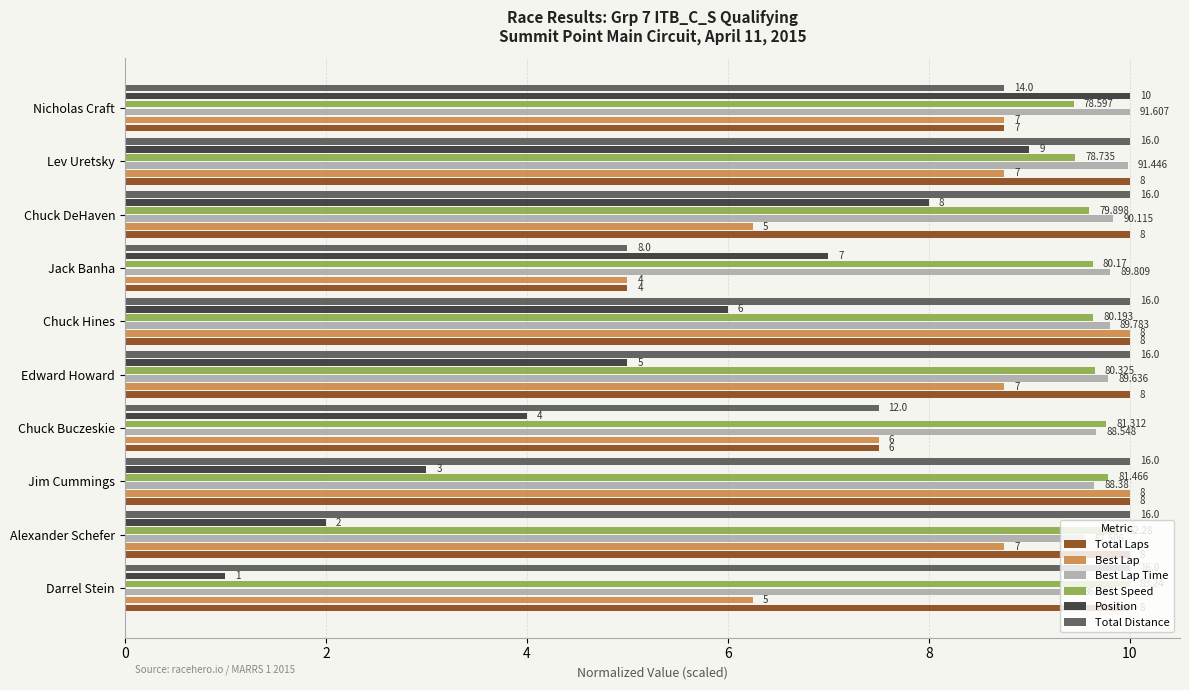

How many series are shown in this chart?

6